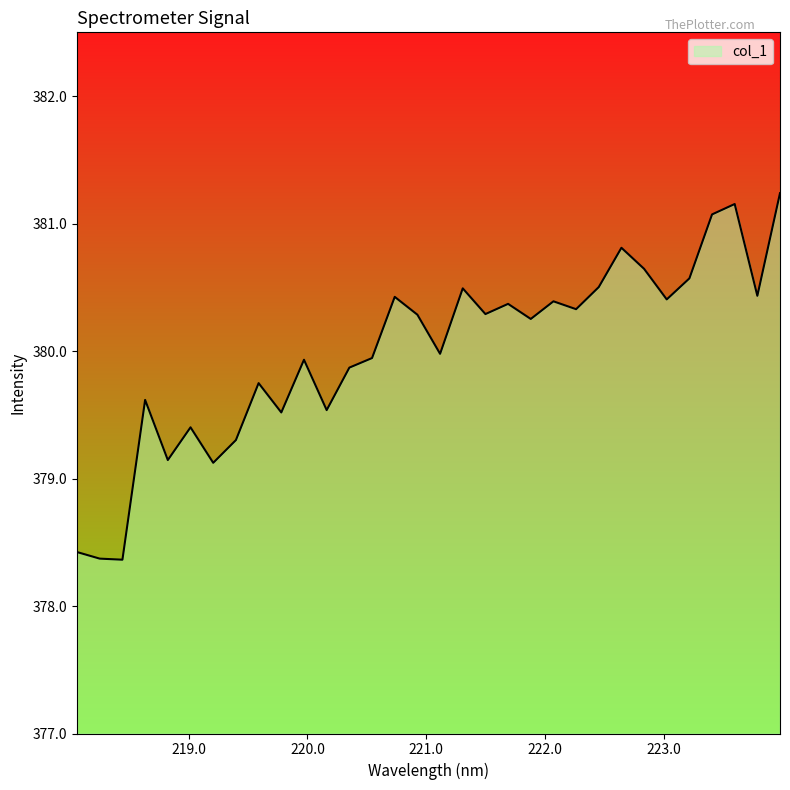

What is the difference between the maximum and minimum values?

2.9